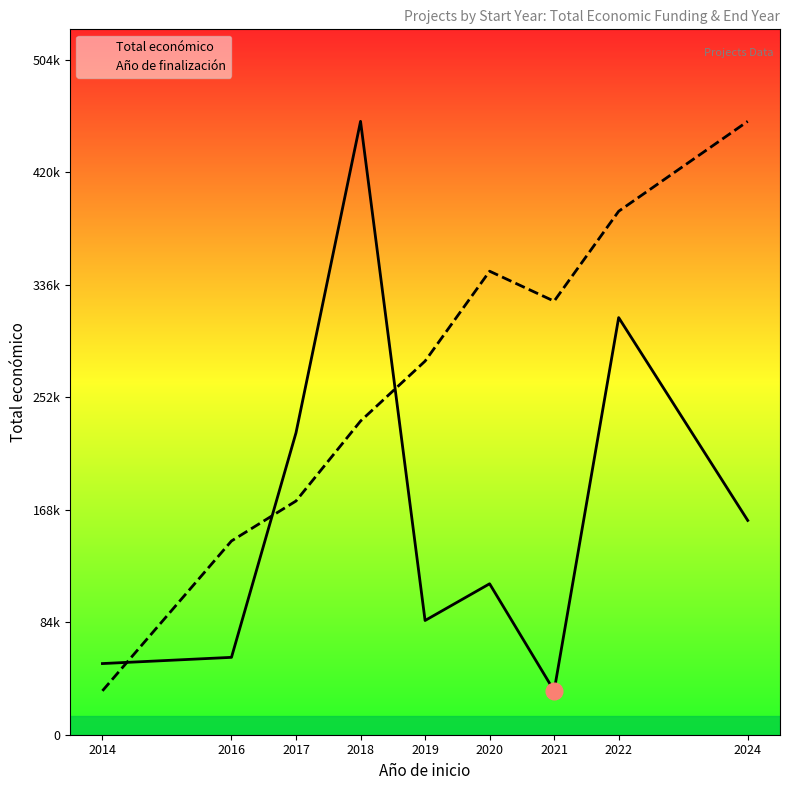

Between which two adjacent categories do Año de finalización and Total económico first intersect?

2014 and 2016